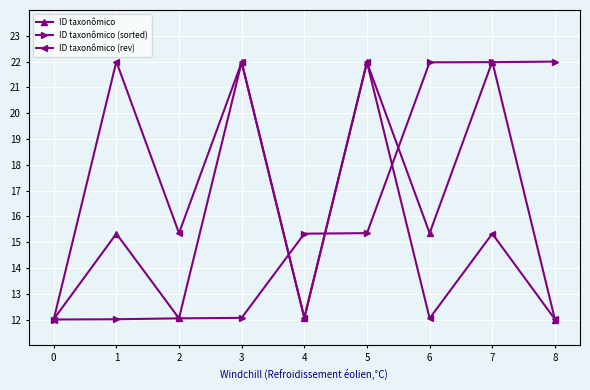

Does the chart have visible grid lines?

Yes